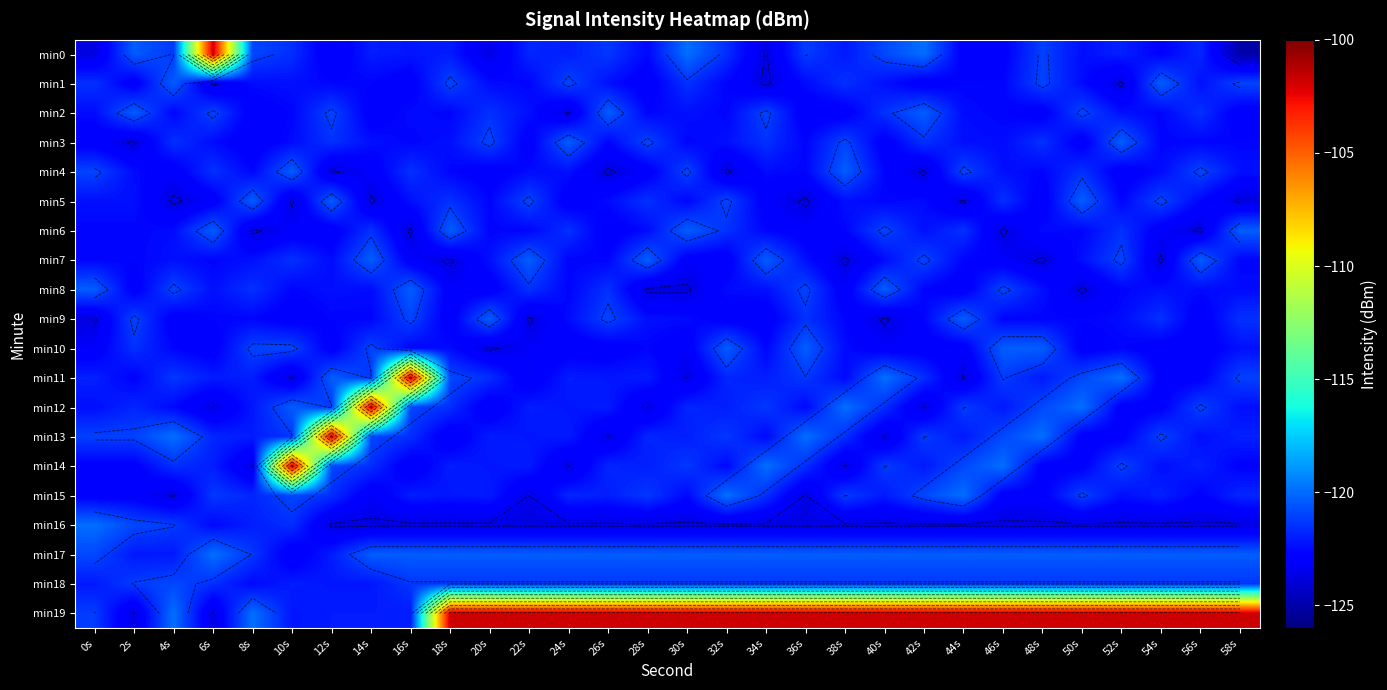

What is the total value across all series at 8s?

-2441.1